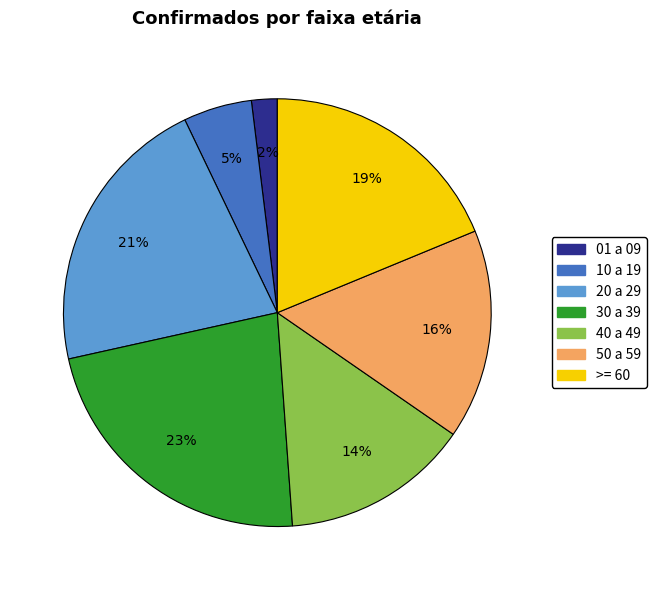

Is it true that 01 a 09 is 2% of the pie?

True